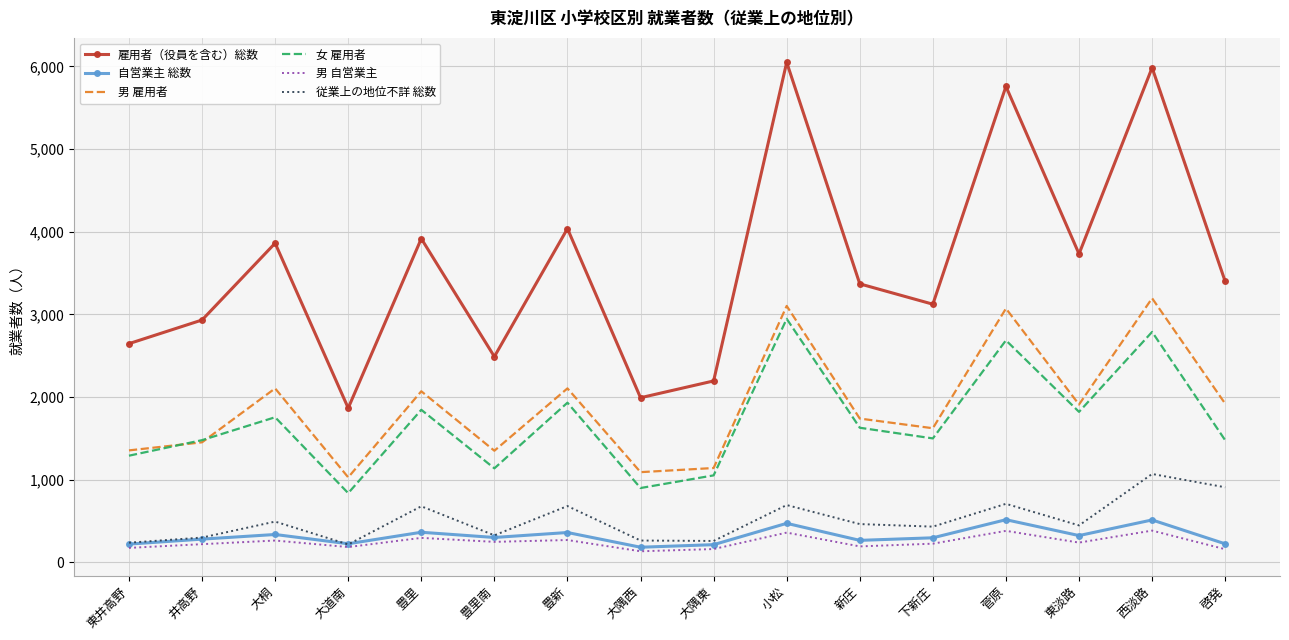

What is the approximate value of 従業上の地位不詳 総数 at 下新庄?

433